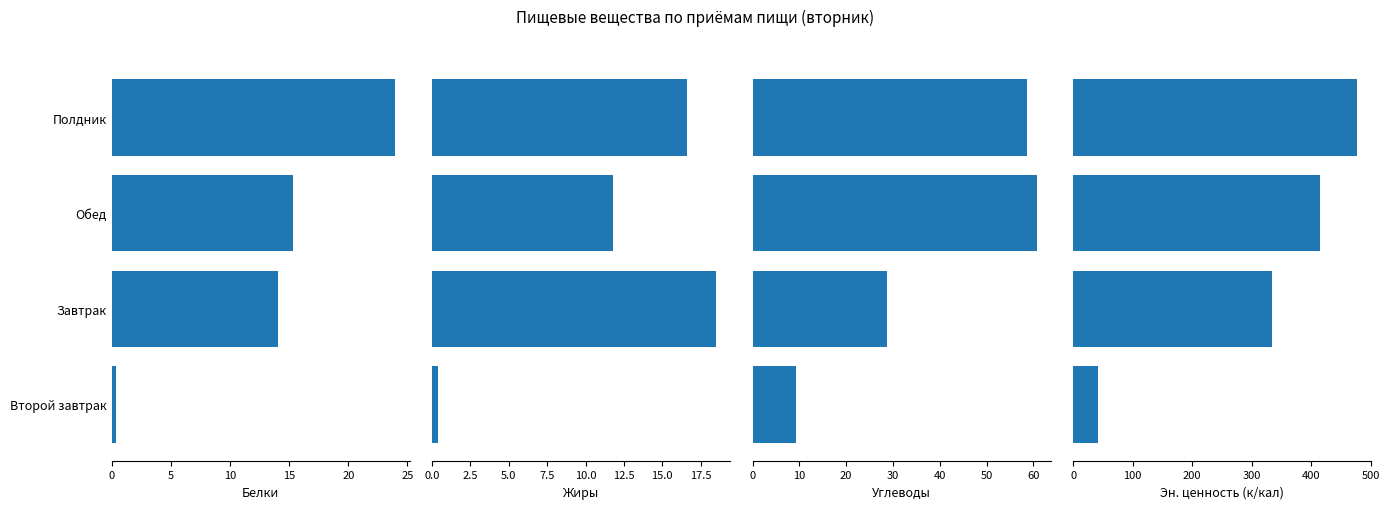

The value of Углеводы at Завтрак is 17.5. True or false?

False